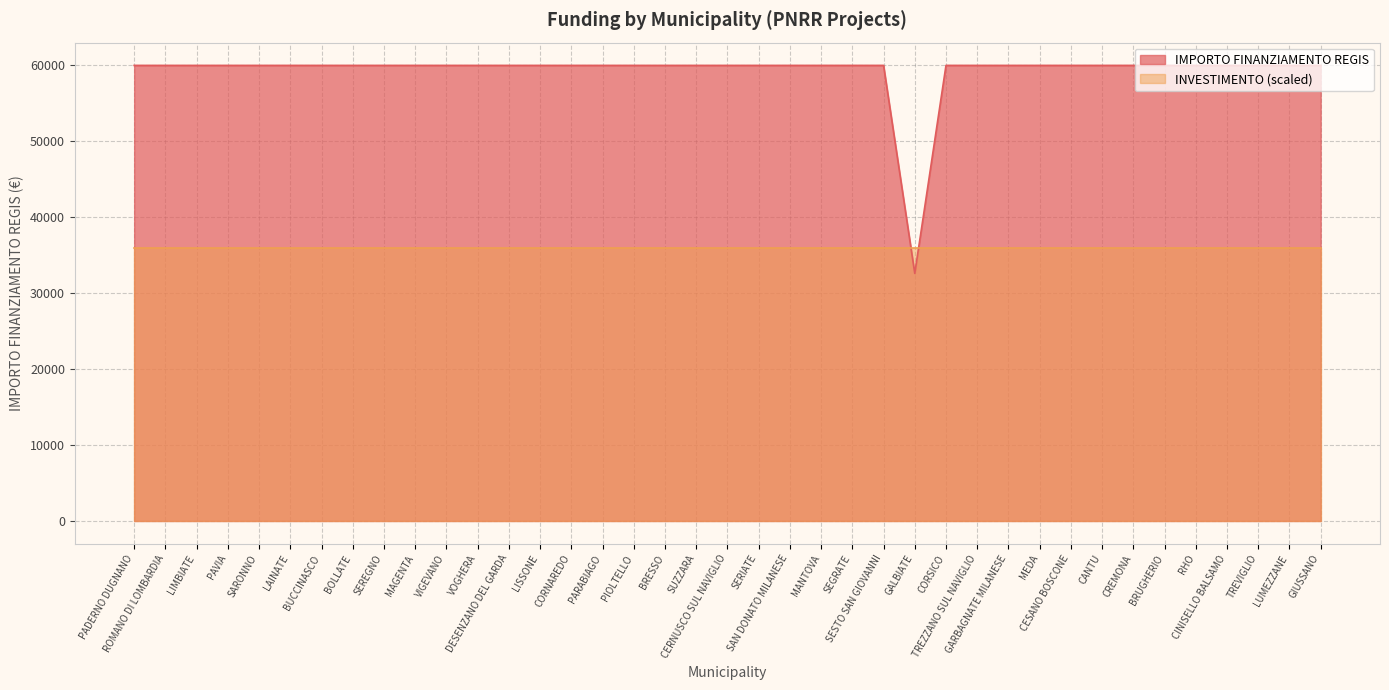

What is the smallest value displayed?

32589.0